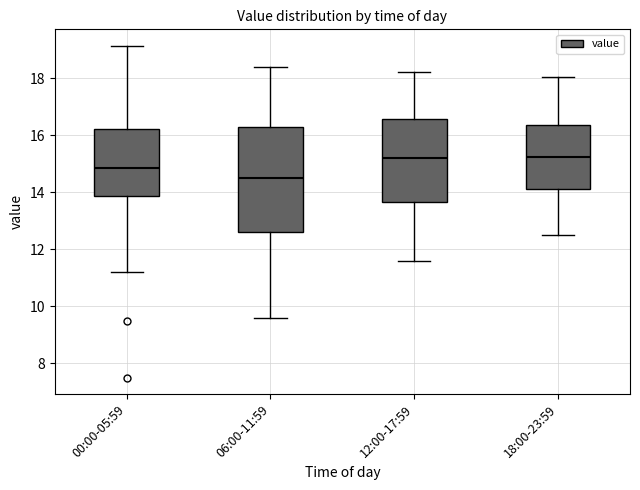

Reading left to right, transcribe this box plot: for each box, give where its median line is, the range the box spans, and where its two whiskers end, as read against the y-axis. The values are not printed on the chart, so give them approximately, as read against the axis.

00:00-05:59: median 14.8, box 13.8 to 16.2, whiskers 11.2 to 19.2
06:00-11:59: median 14.6, box 12.6 to 16.4, whiskers 9.6 to 18.4
12:00-17:59: median 15.2, box 13.6 to 16.6, whiskers 11.6 to 18.2
18:00-23:59: median 15.2, box 14.2 to 16.4, whiskers 12.6 to 18.0